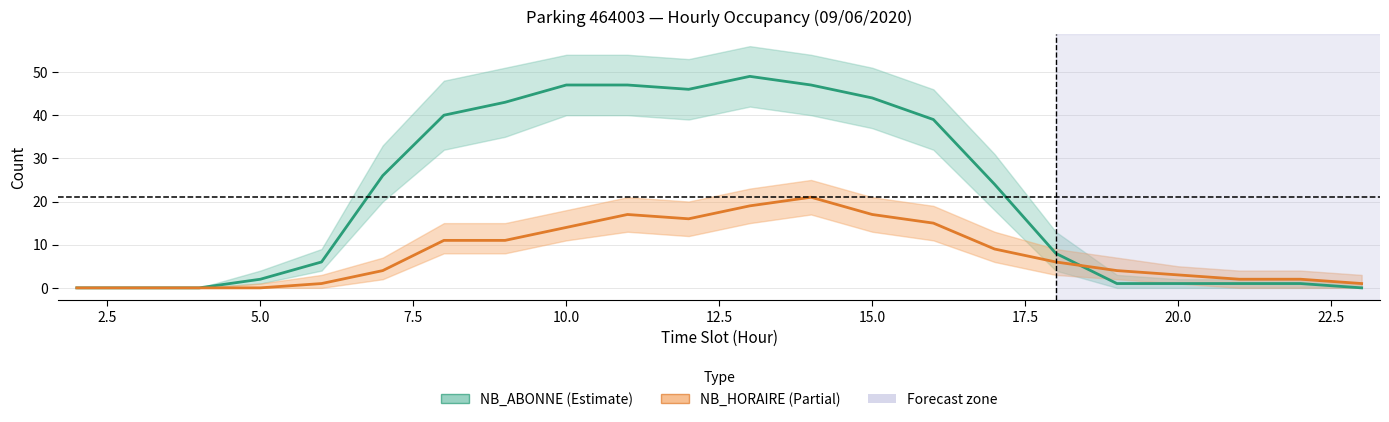

The NB_HORAIRE series shows 21 at 10.0. True or false?

False